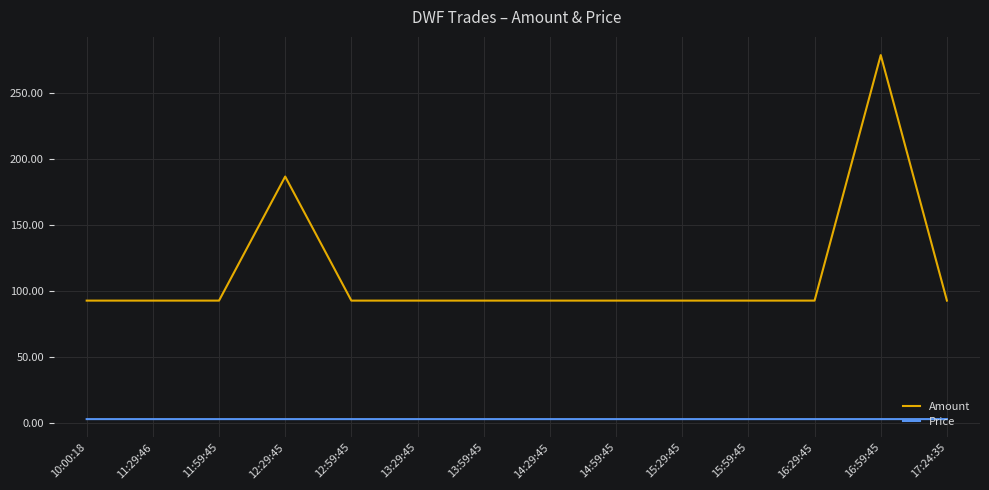

The value of Amount at 13:59:45 is 123.2. True or false?

False